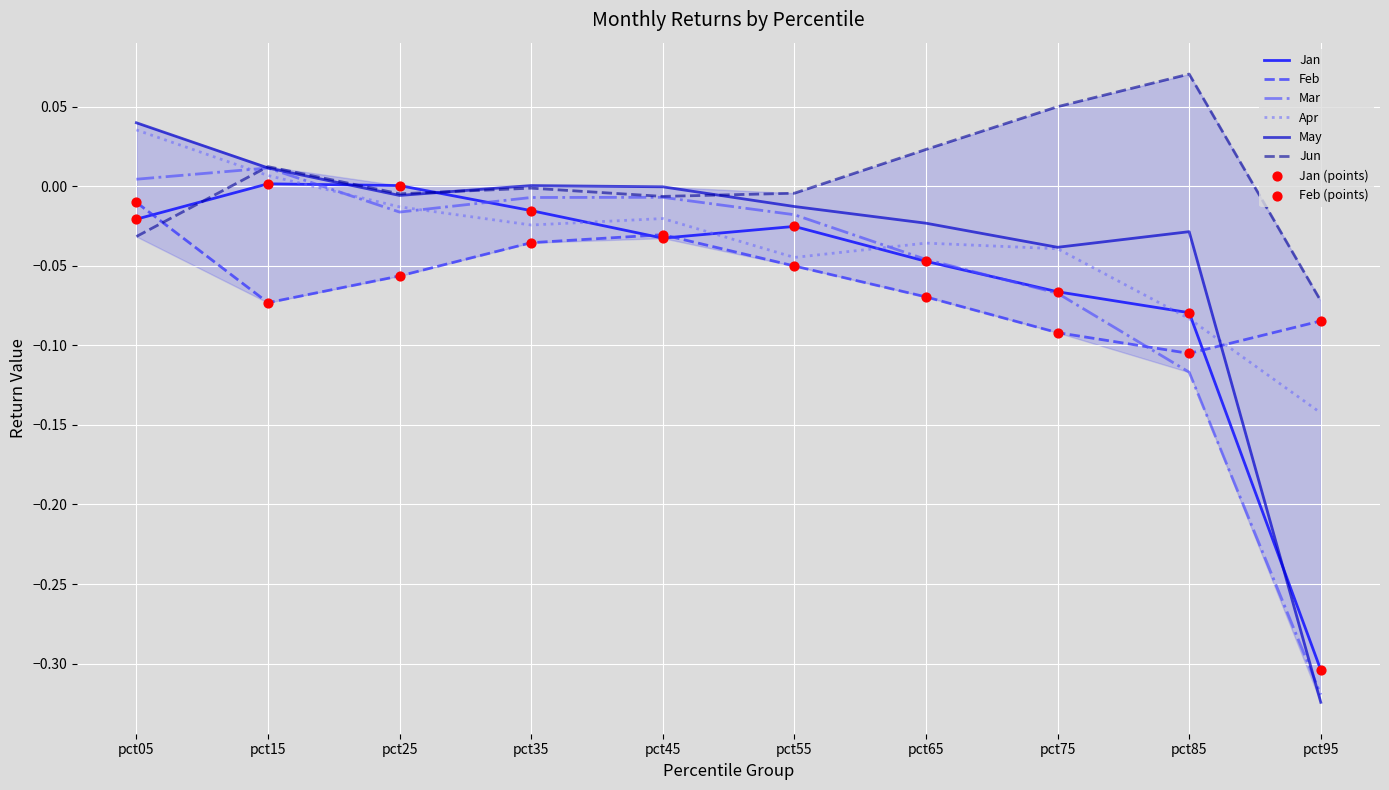

Which series has the largest total across all categories?

Jun